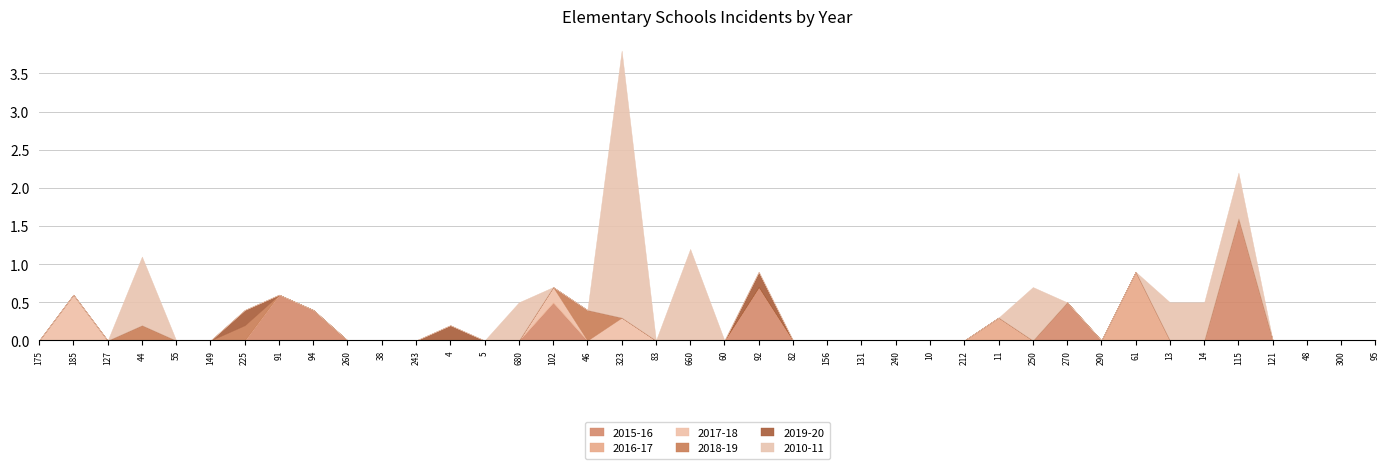

Is the value of 2017-18 at 44 greater than the value of 2018-19 at 270?

No